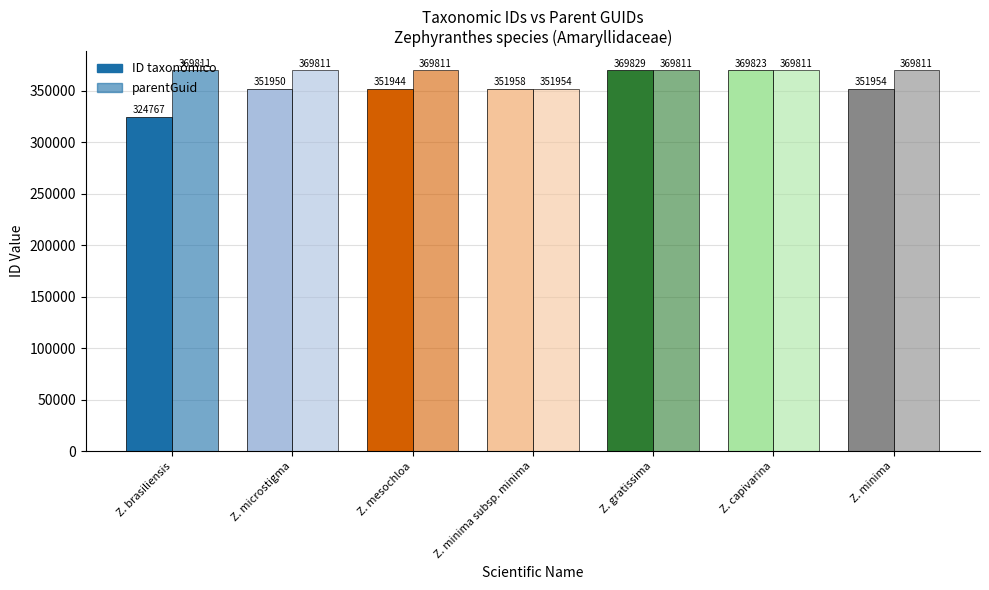

The parentGuid series shows 215194 at Zephyranthes capivarina. True or false?

False